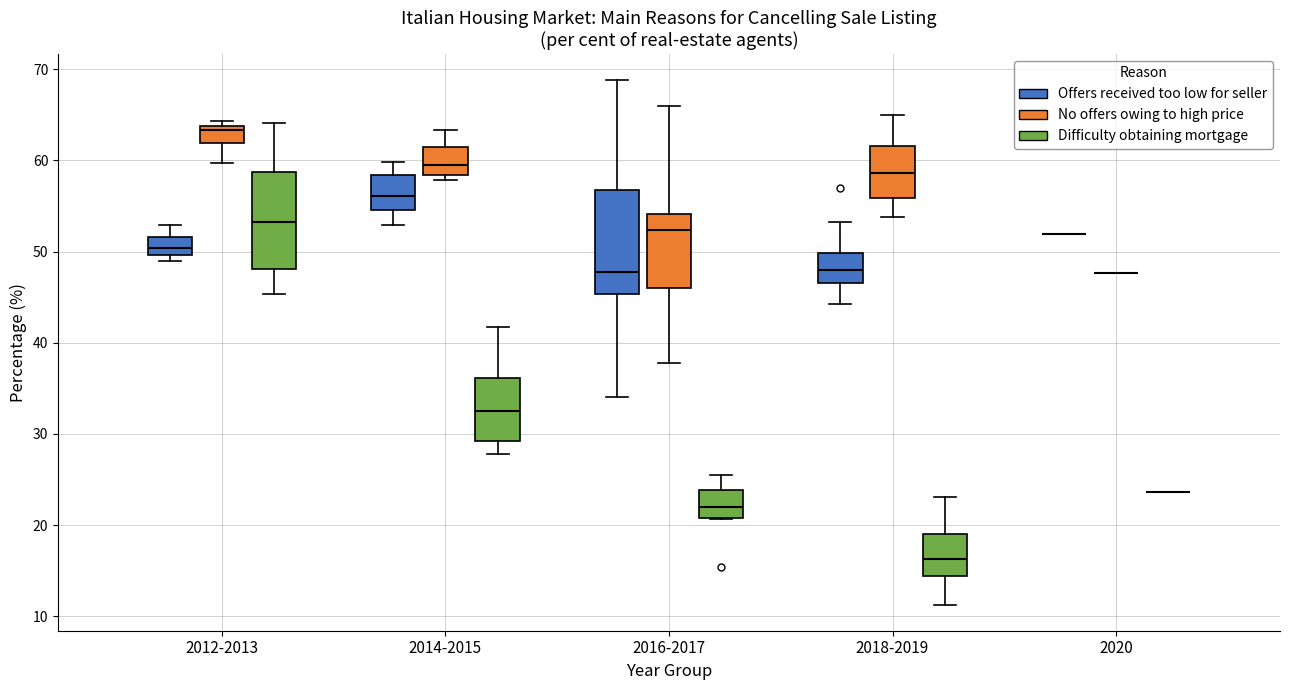

Reading left to right, read every box against the y-axis: the position of its median line, the range the box covers, and the ends of its whiskers. The values are not printed on the chart, so give them approximately, as read against the axis.

2012-2013 (Offers received too low for seller): median 50 (inside the box), box 50 to 52, whiskers 49 to 53
2012-2013 (No offers owing to high price): median 63, box 62 to 64, whiskers 60 to 64 (just above the box's upper edge)
2012-2013 (Difficulty obtaining mortgage): median 53, box 48 to 59, whiskers 45 to 64
2014-2015 (Offers received too low for seller): median 56, box 55 to 58, whiskers 53 to 60
2014-2015 (No offers owing to high price): median 60, box 58 to 61, whiskers 58 (just below the box's lower edge) to 63
2014-2015 (Difficulty obtaining mortgage): median 33, box 29 to 36, whiskers 28 to 42
2016-2017 (Offers received too low for seller): median 48, box 45 to 57, whiskers 34 to 69
2016-2017 (No offers owing to high price): median 52, box 46 to 54, whiskers 38 to 66
2016-2017 (Difficulty obtaining mortgage): median 22, box 21 to 24, whiskers 21 to 26
2018-2019 (Offers received too low for seller): median 48, box 47 to 50, whiskers 44 to 53
2018-2019 (No offers owing to high price): median 59, box 56 to 62, whiskers 54 to 65
2018-2019 (Difficulty obtaining mortgage): median 16, box 14 to 19, whiskers 11 to 23
2020 (Offers received too low for seller): box collapsed to a line at 52, whiskers 52 to 52
2020 (No offers owing to high price): box collapsed to a line at 48, whiskers 48 to 48
2020 (Difficulty obtaining mortgage): box collapsed to a line at 24, whiskers 24 to 24